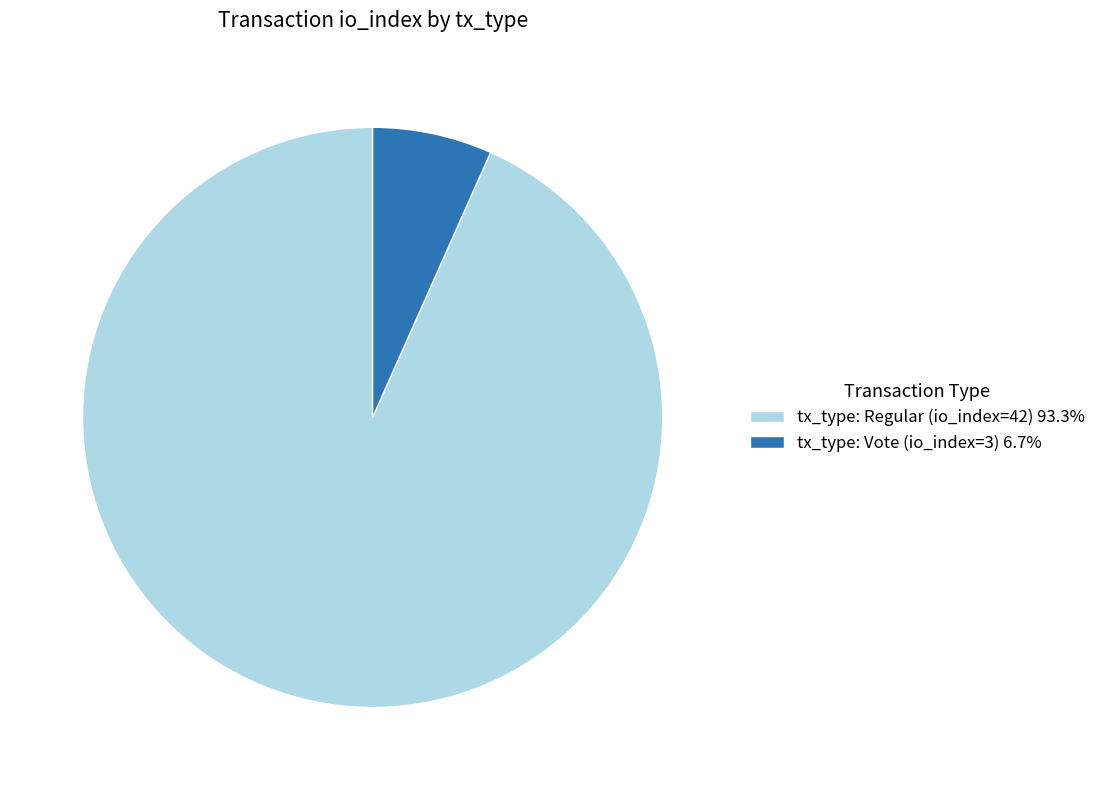

What is the ratio of the value at tx_type: Regular (io_index=42) 93.3% to the value at tx_type: Vote (io_index=3) 6.7%?

14.0